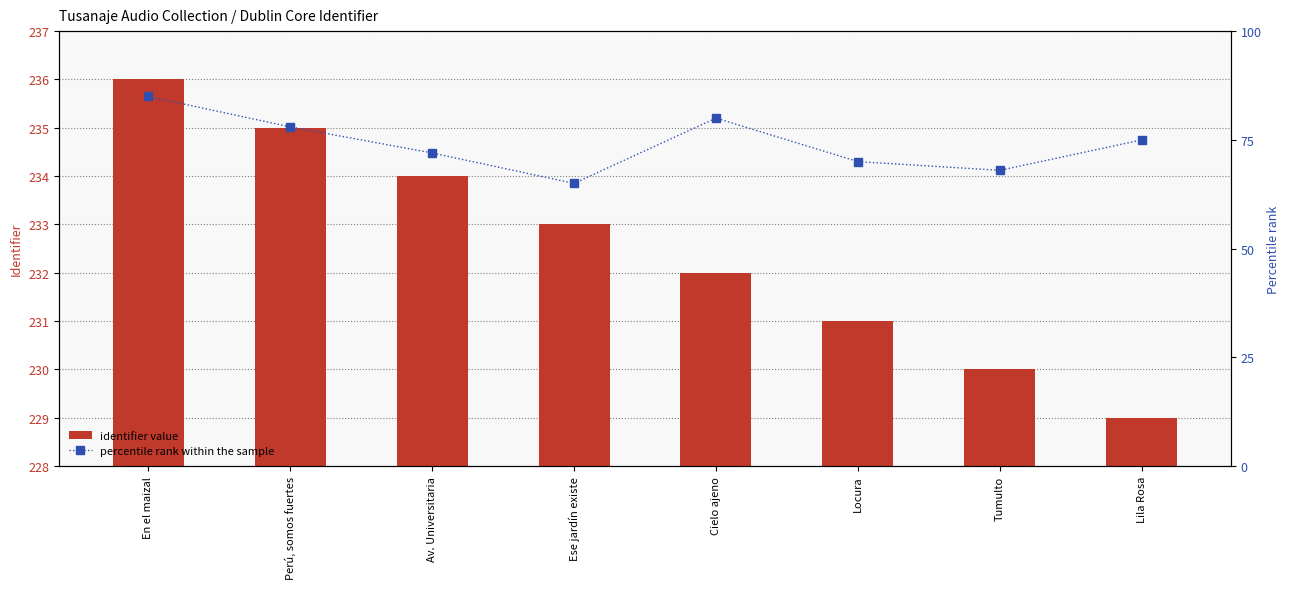

Between Locura and En el maizal, which is larger?

En el maizal